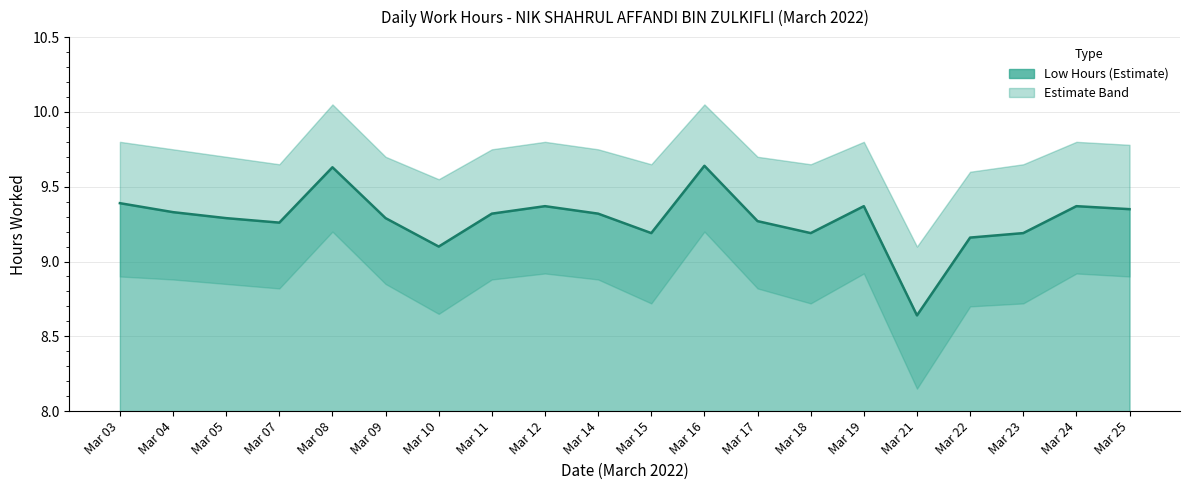

How many interior local peaks does the Upper Band series have?

5